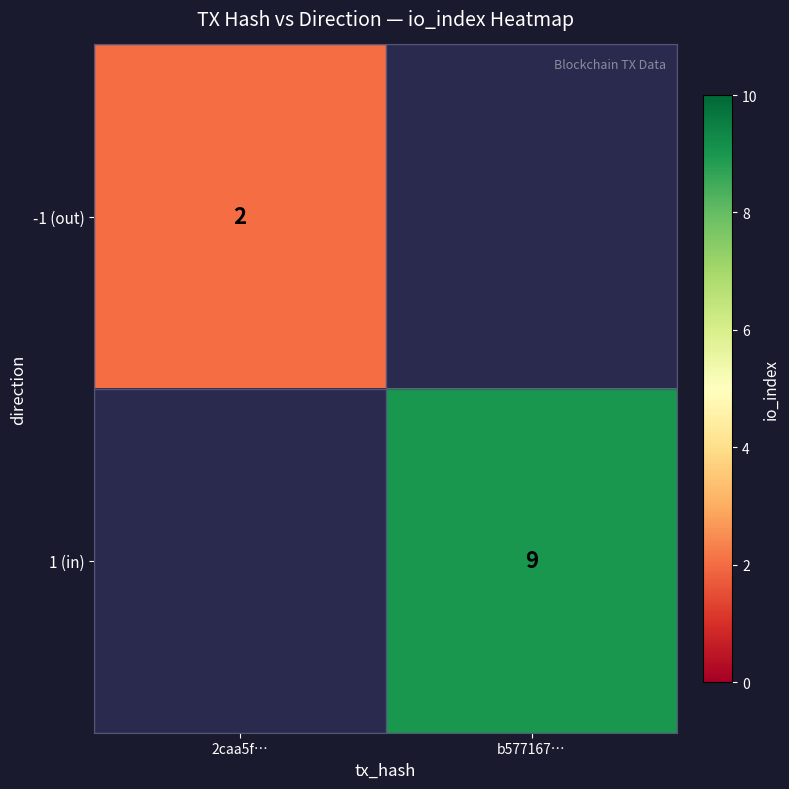

Is the value of 1 (in) at b577167… greater than the value of -1 (out) at 2caa5f…?

Yes